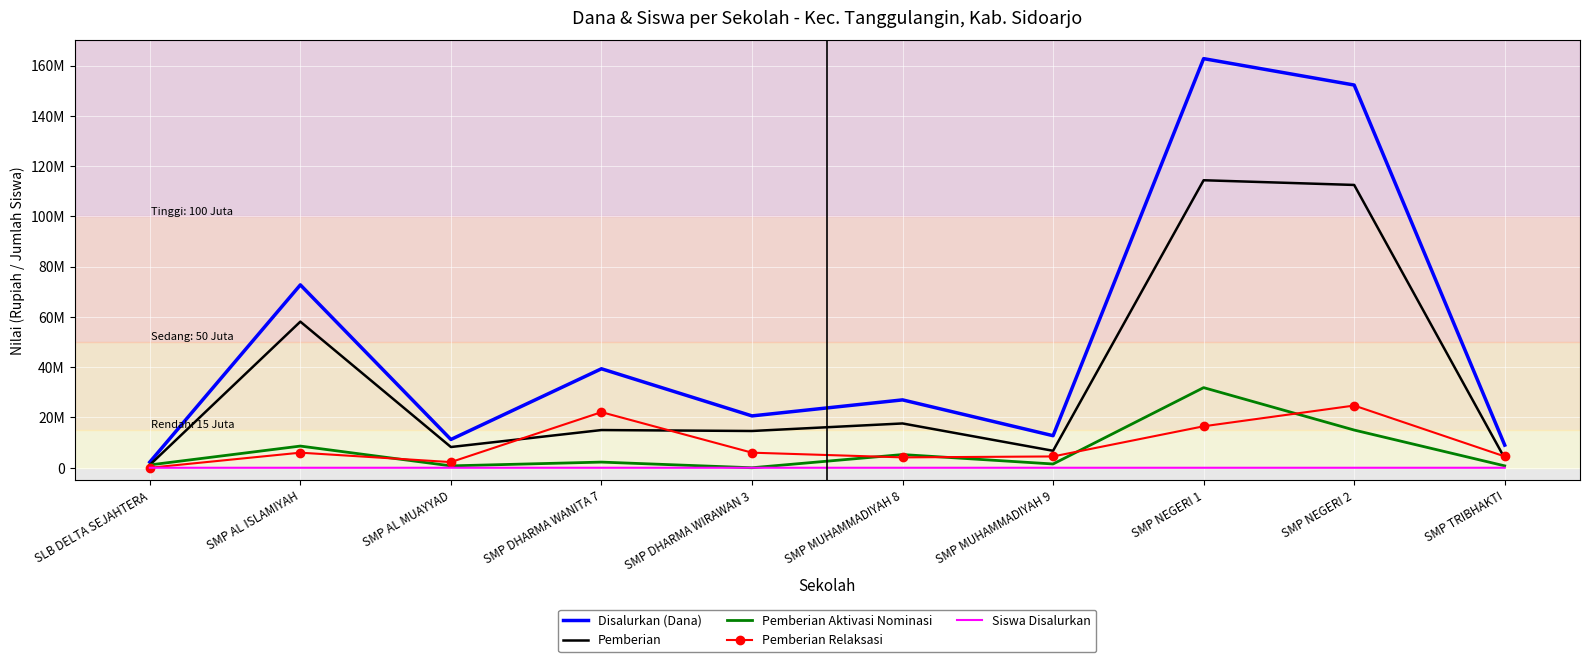

At which category does the chart reach its peak across all series?

SMP NEGERI 1